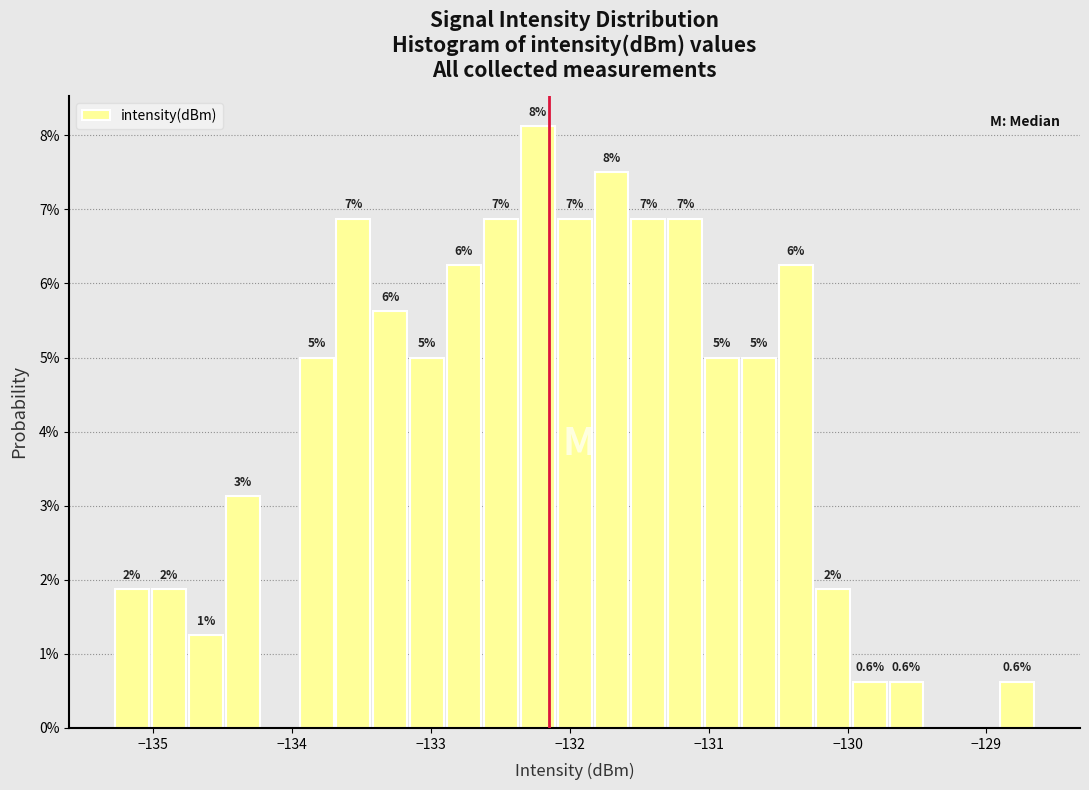

Read against the x-axis, roughly where is the centre of the tallest bar?

-132.2